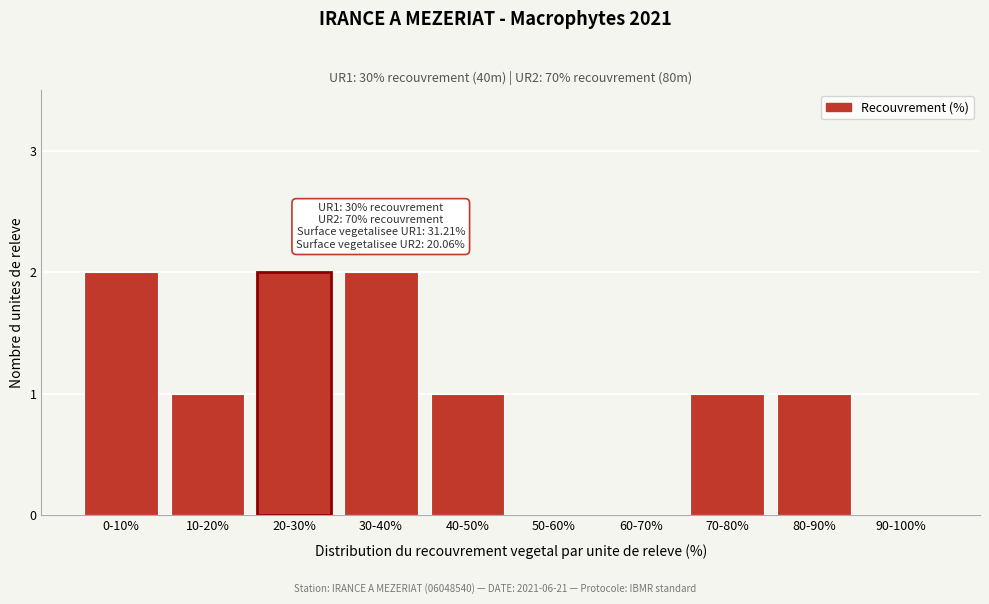

Reading left to right, extract all data points from this chart.

0-10%=2	10-20%=1	20-30%=2	30-40%=2	40-50%=1	50-60%=0	60-70%=0	70-80%=1	80-90%=1	90-100%=0